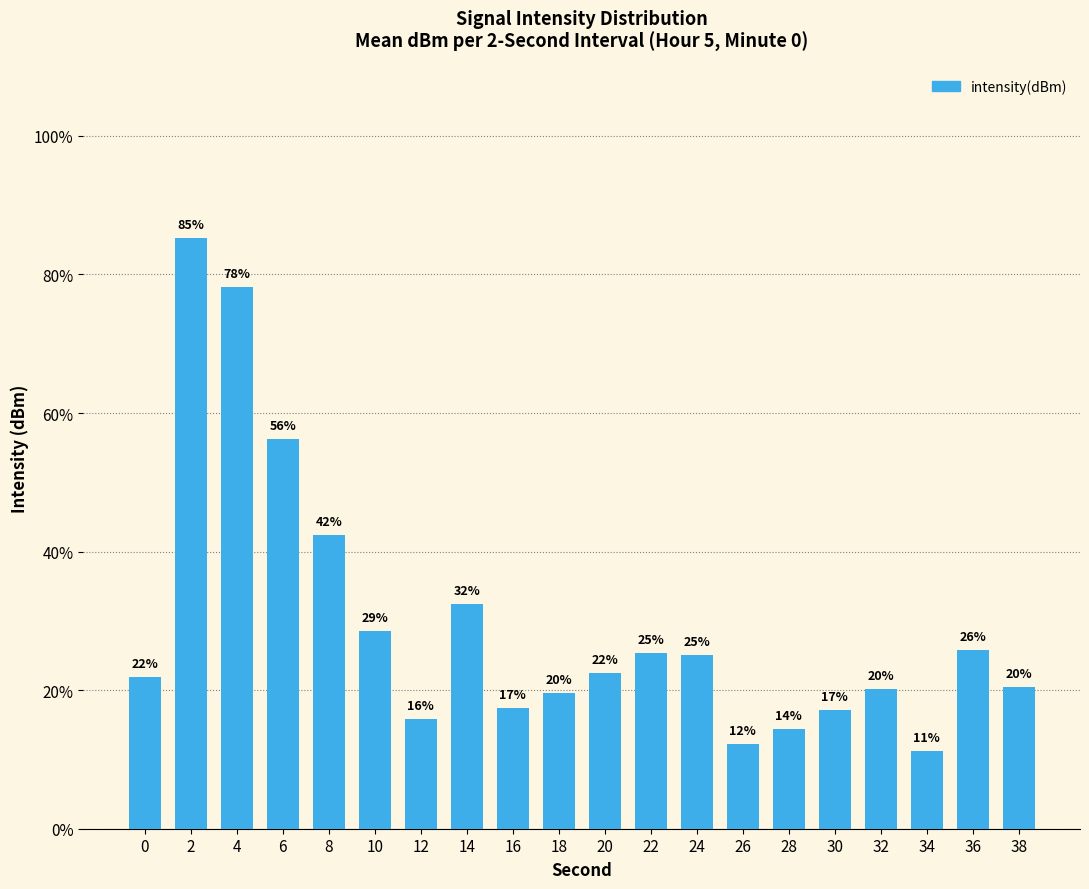

What is the sum of all values?

592.1